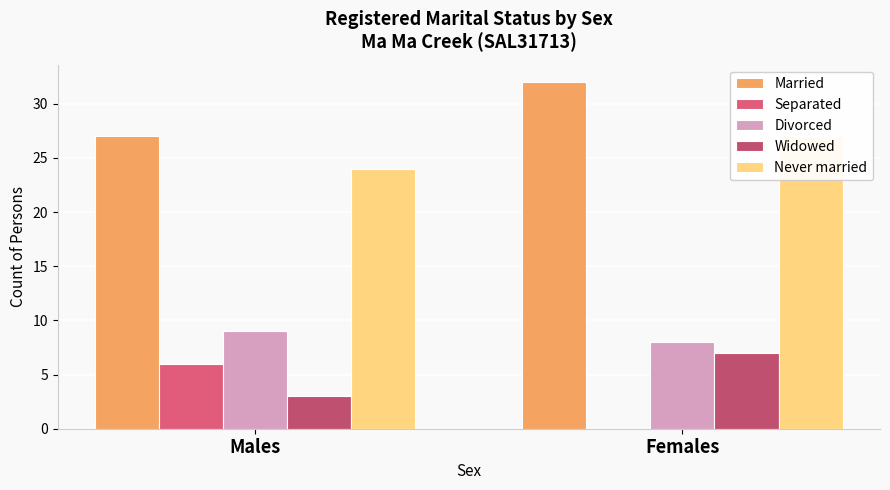

What is the difference between the highest and lowest values at Females?

32